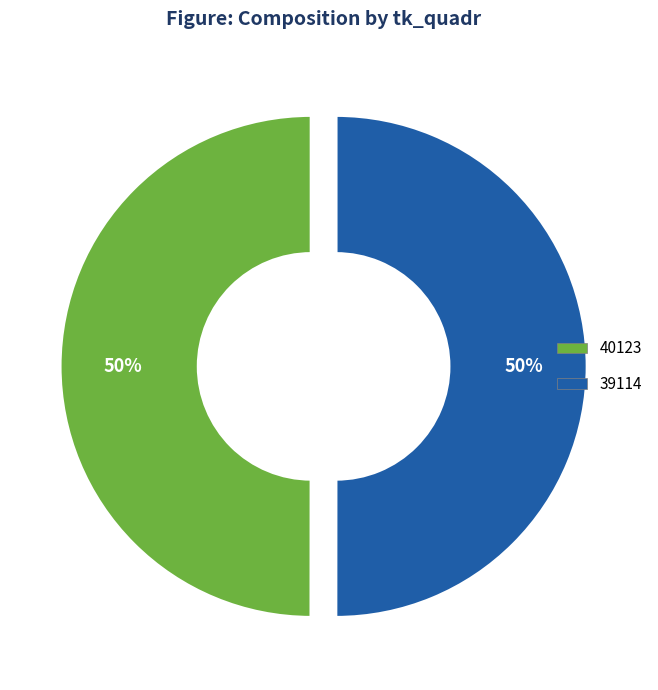

Combined, do 39114 and 40123 account for over 50%?

Yes